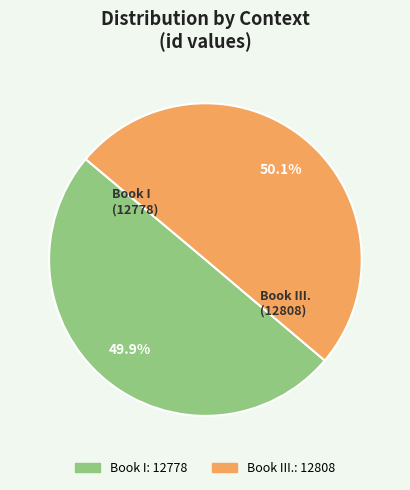

Does any single category account for the majority?

Yes